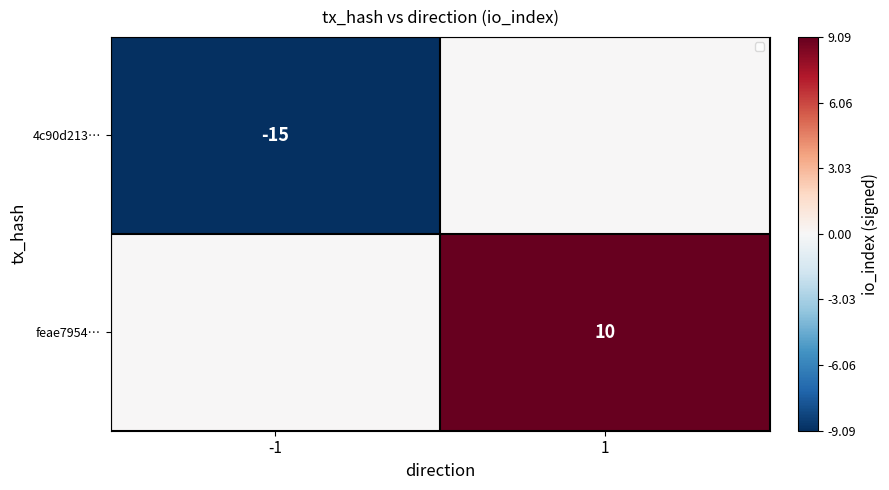

True or false: feae7954… has a value of 10 at 1.

True